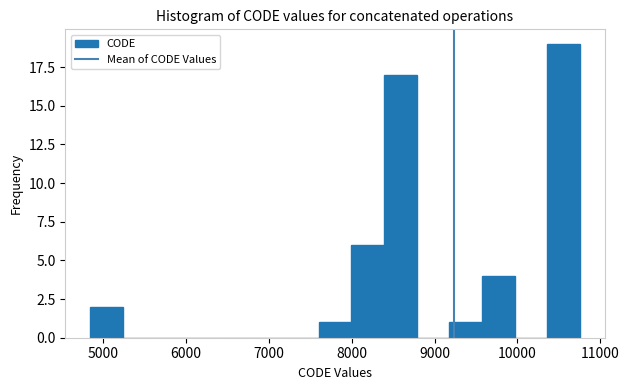

Around what value on the x-axis is the tallest bar? Give the approximate position of its centre, as read against the axis.

10600